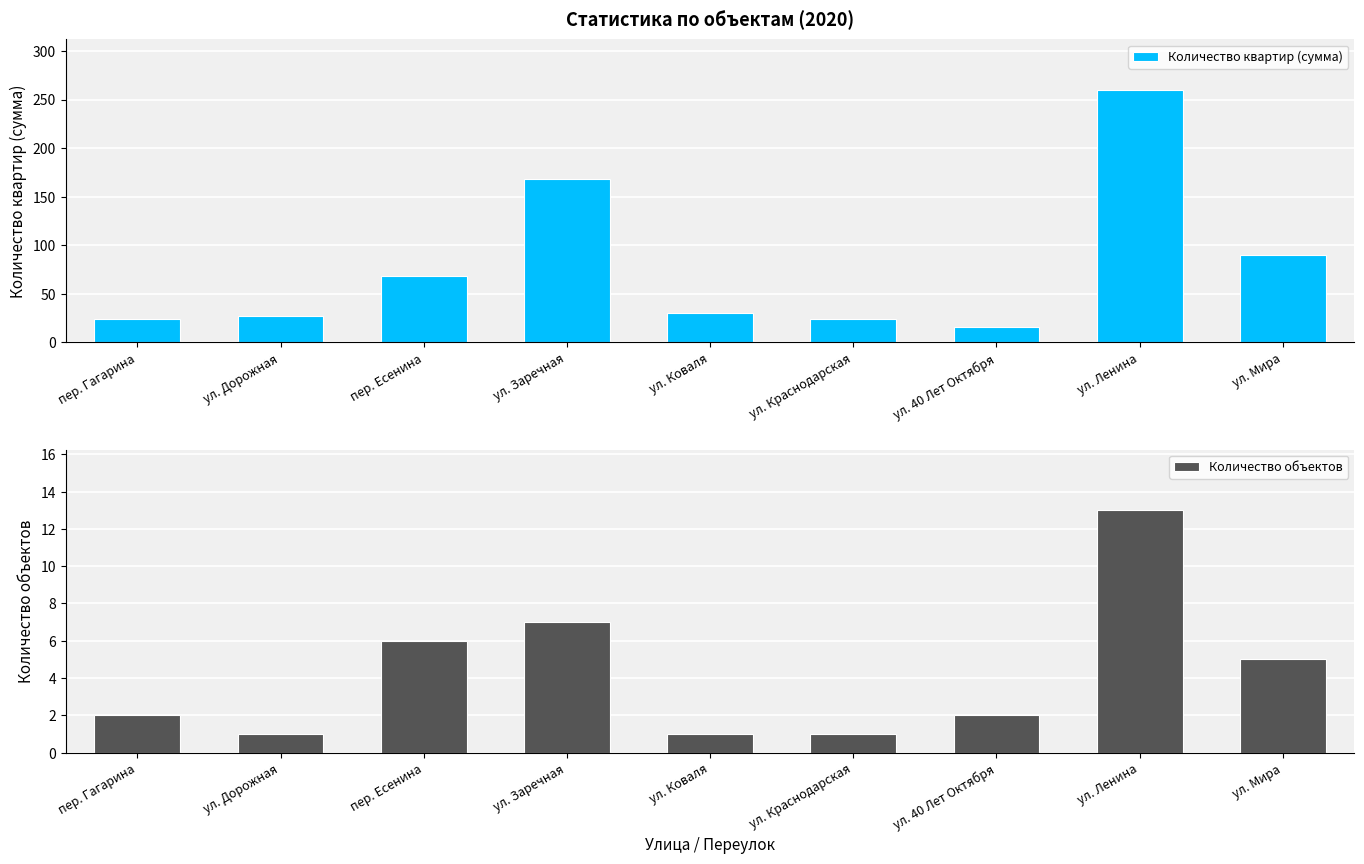

Rank the series at ул. Мира from highest to lowest value.

Количество квартир (сумма), Количество объектов